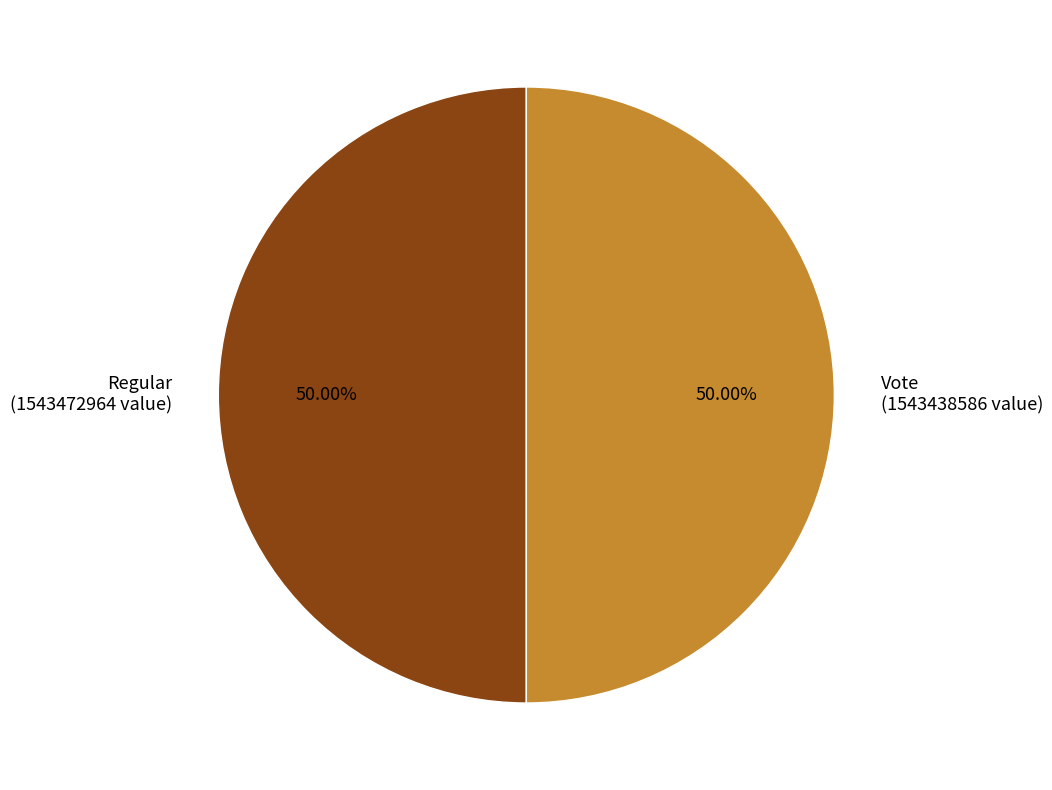

Approximately how many times larger is the value at Regular (1543472964 value) compared to Vote (1543438586 value)?

1.0